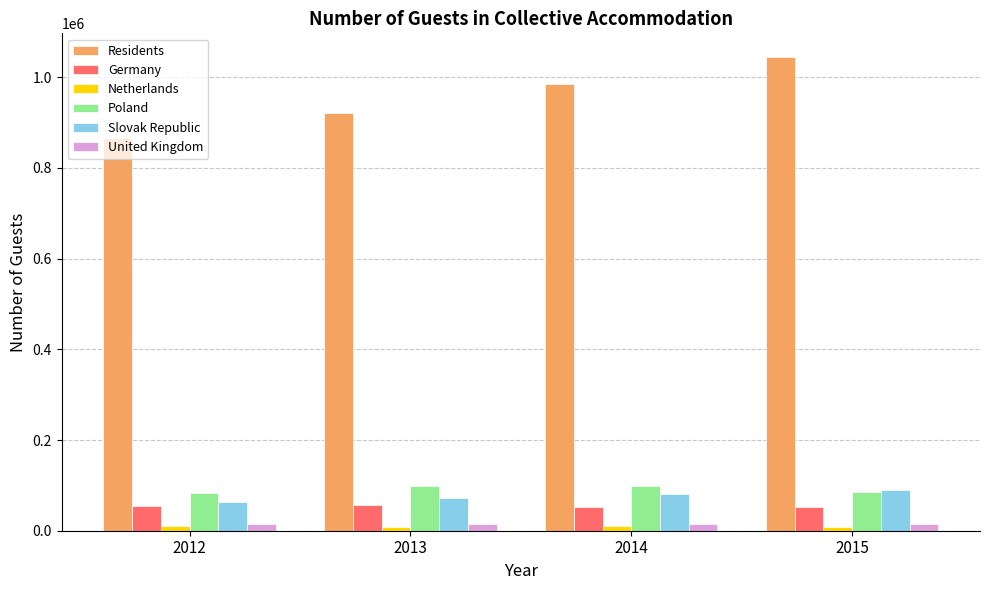

Between 2012 and 2014, which series saw the biggest shift?

Residents